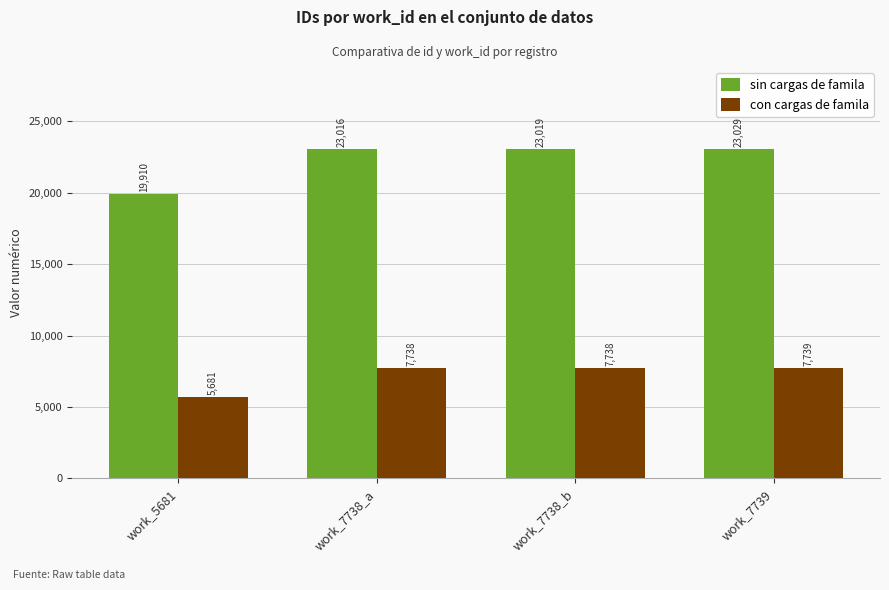

Which series has the largest total across all categories?

sin cargas de famila